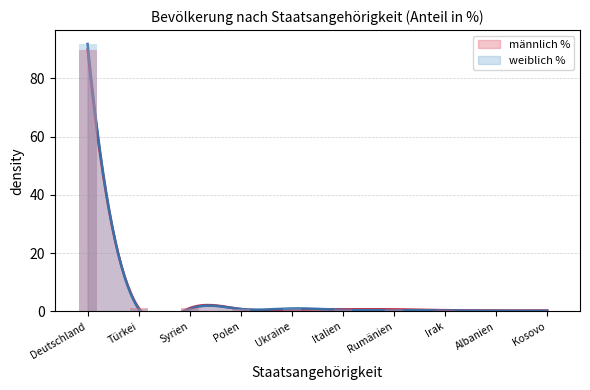

Rank the series by their maximum value, from lowest to highest.

männlich %, weiblich %